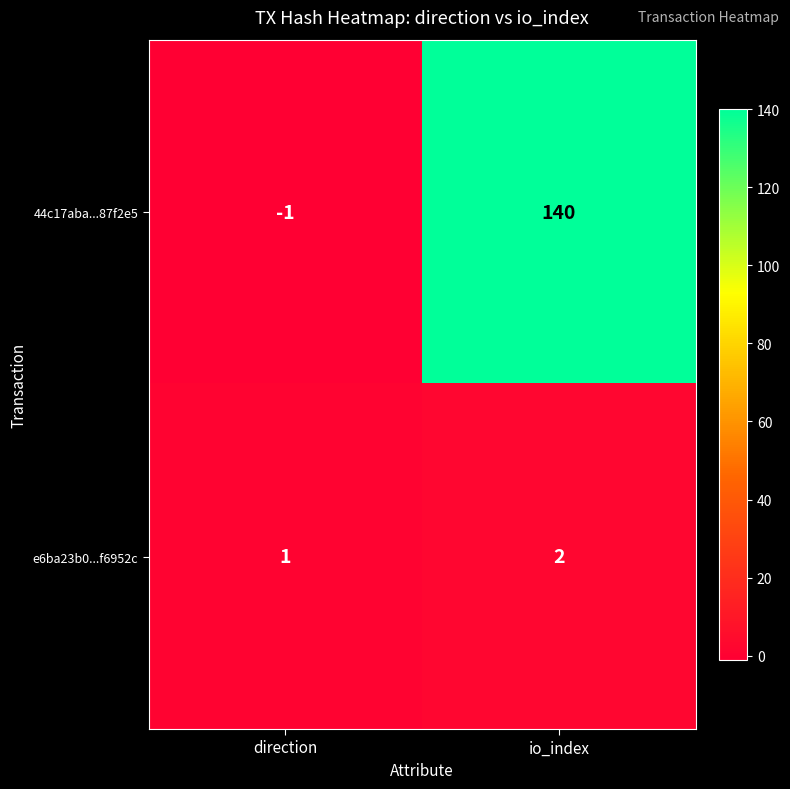

Where is 44c17aba...87f2e5 nearest to the value 69?

direction